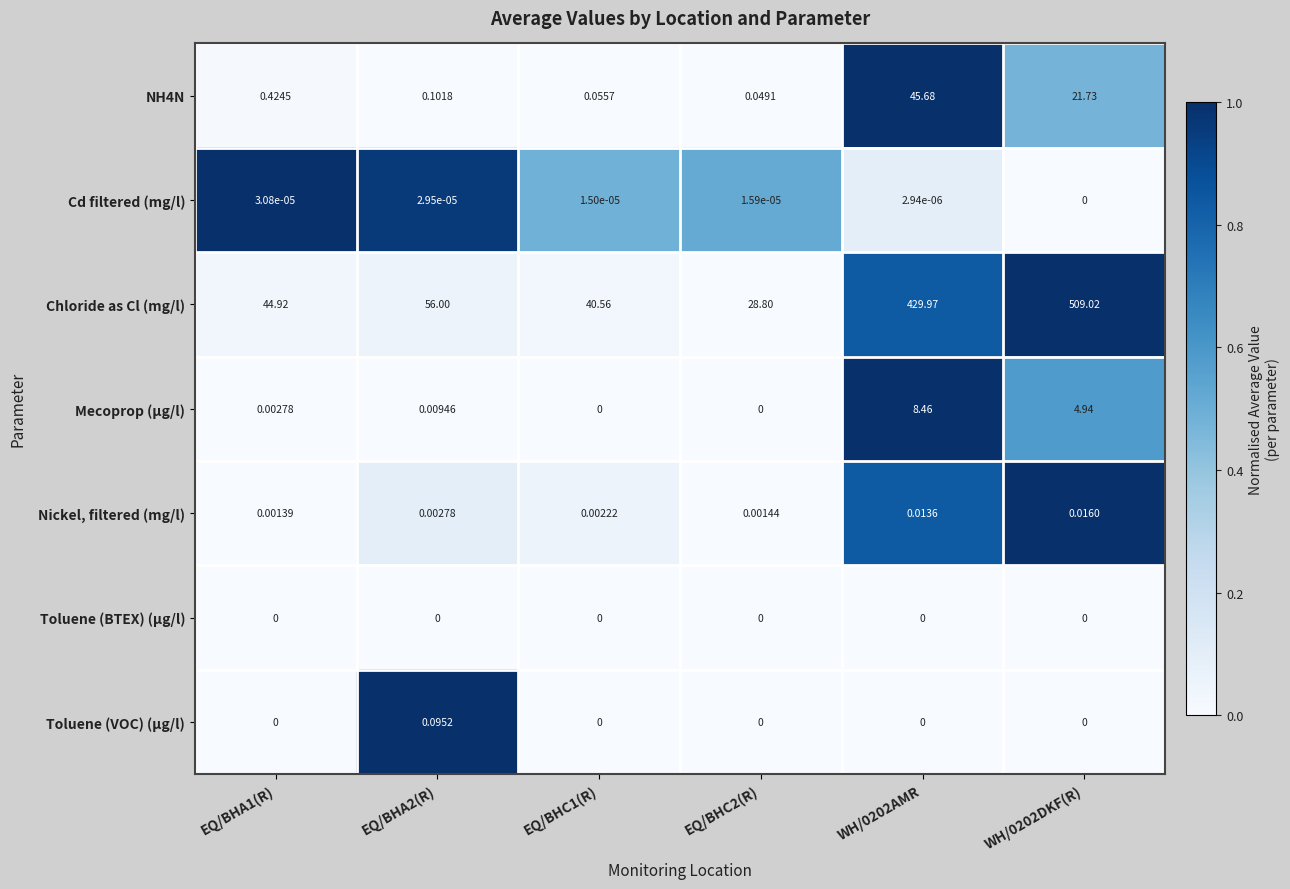

List the series in order of their peak value, highest first.

Chloride as Cl (mg/l), NH4N, Mecoprop (µg/l), Toluene (VOC) (µg/l), Nickel, filtered (mg/l), Cd filtered (mg/l), Toluene (BTEX) (µg/l)